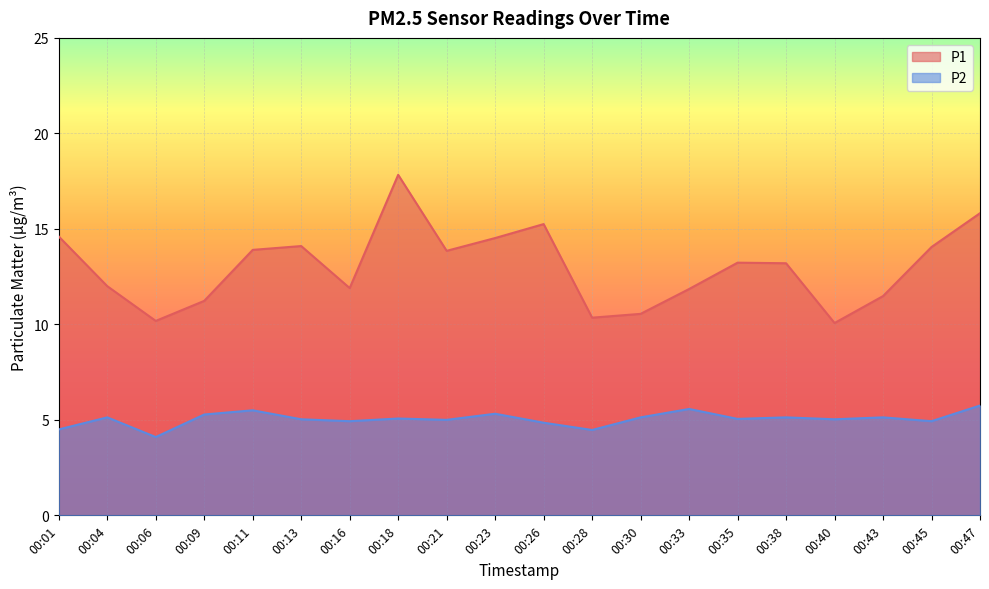

In P2, how many points are higher than both neighbors (excluding endpoints)?

7